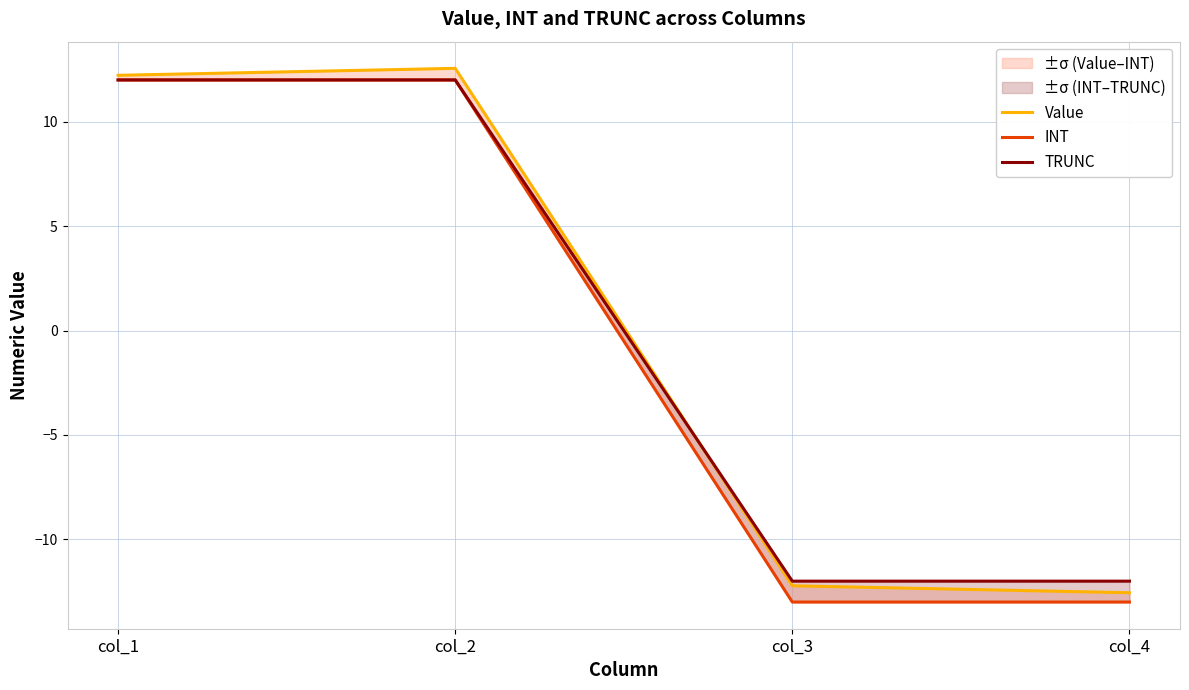

How many lines are shown in the chart?

3